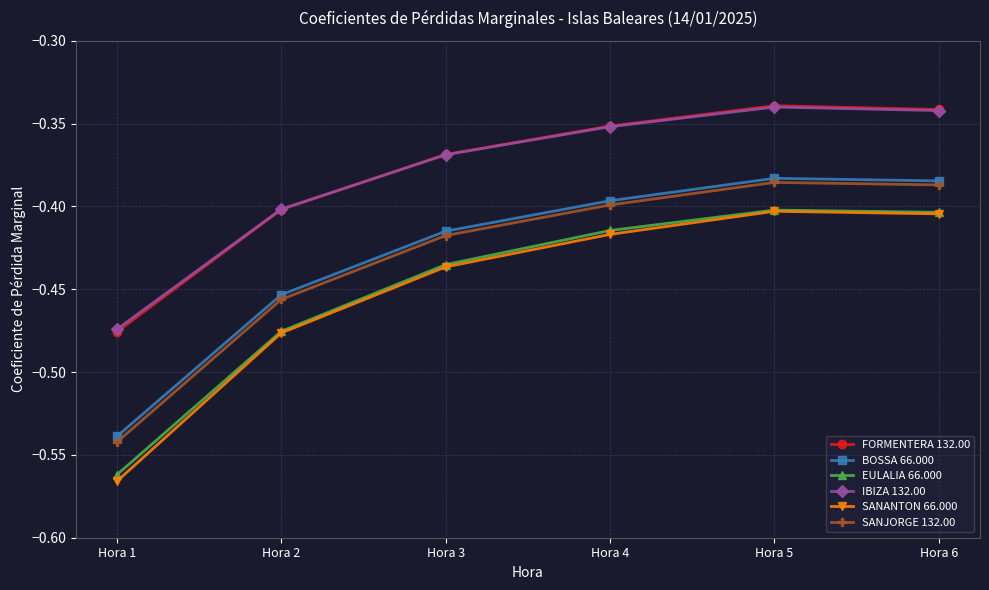

What is the total value across all series at Hora 2?

-2.7